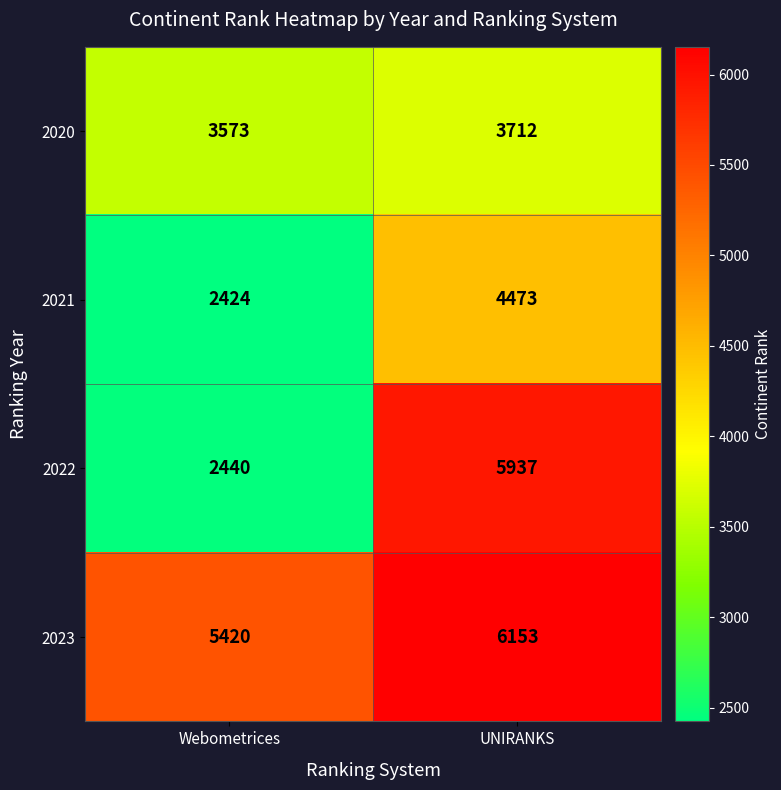

True or false: 2020 has a value of 1163 at Webometrices.

False